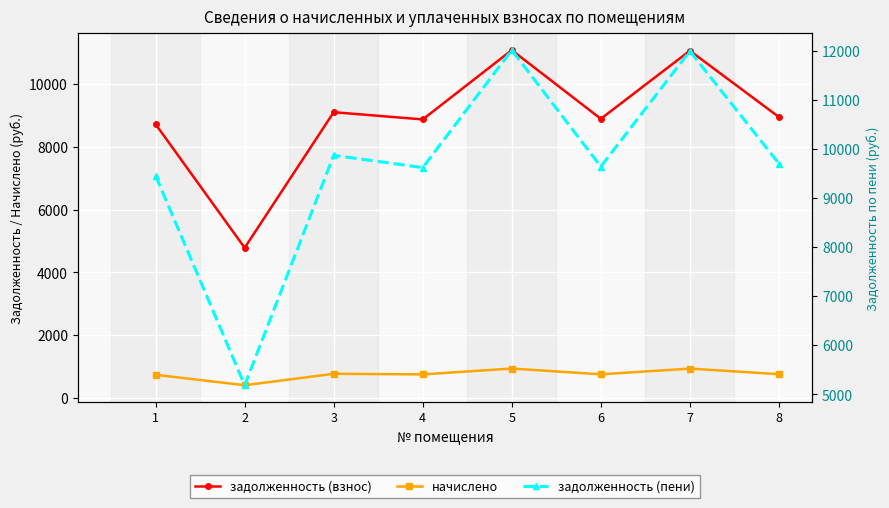

What is the value of the начислено point at the 4th from the left?

748.4